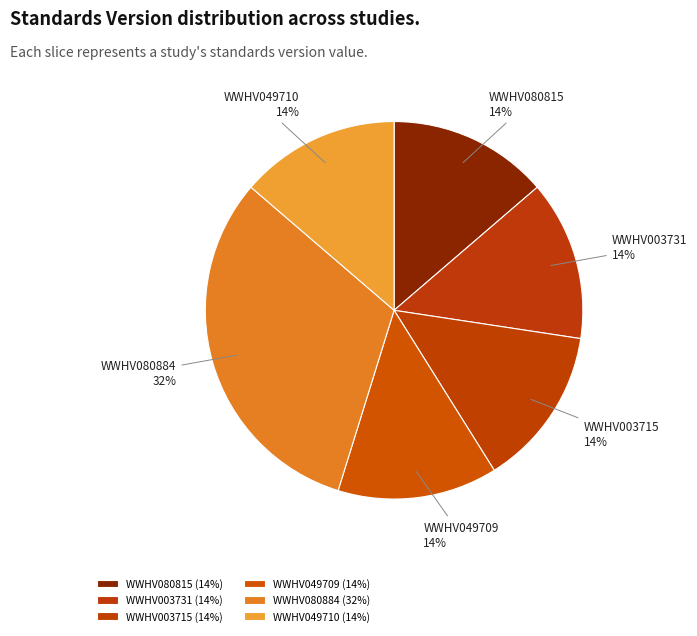

Is WWHV080884 the majority of the pie?

No